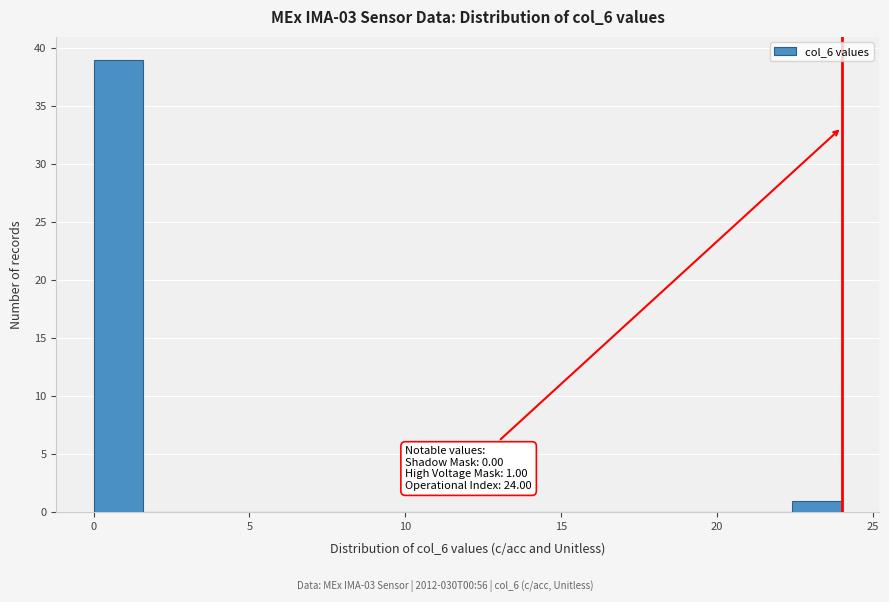

Around what value on the x-axis is the tallest bar? Give the approximate position of its centre, as read against the axis.

1.0